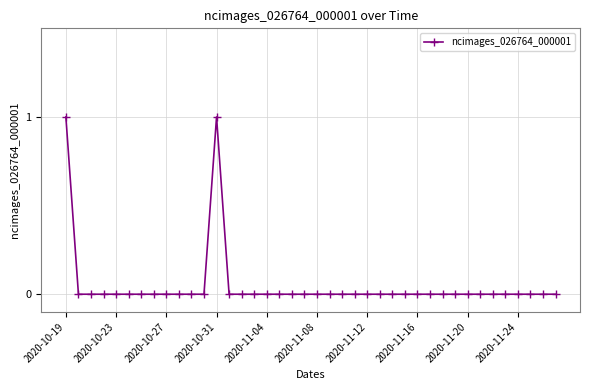

How many distinct data groups are displayed?

1